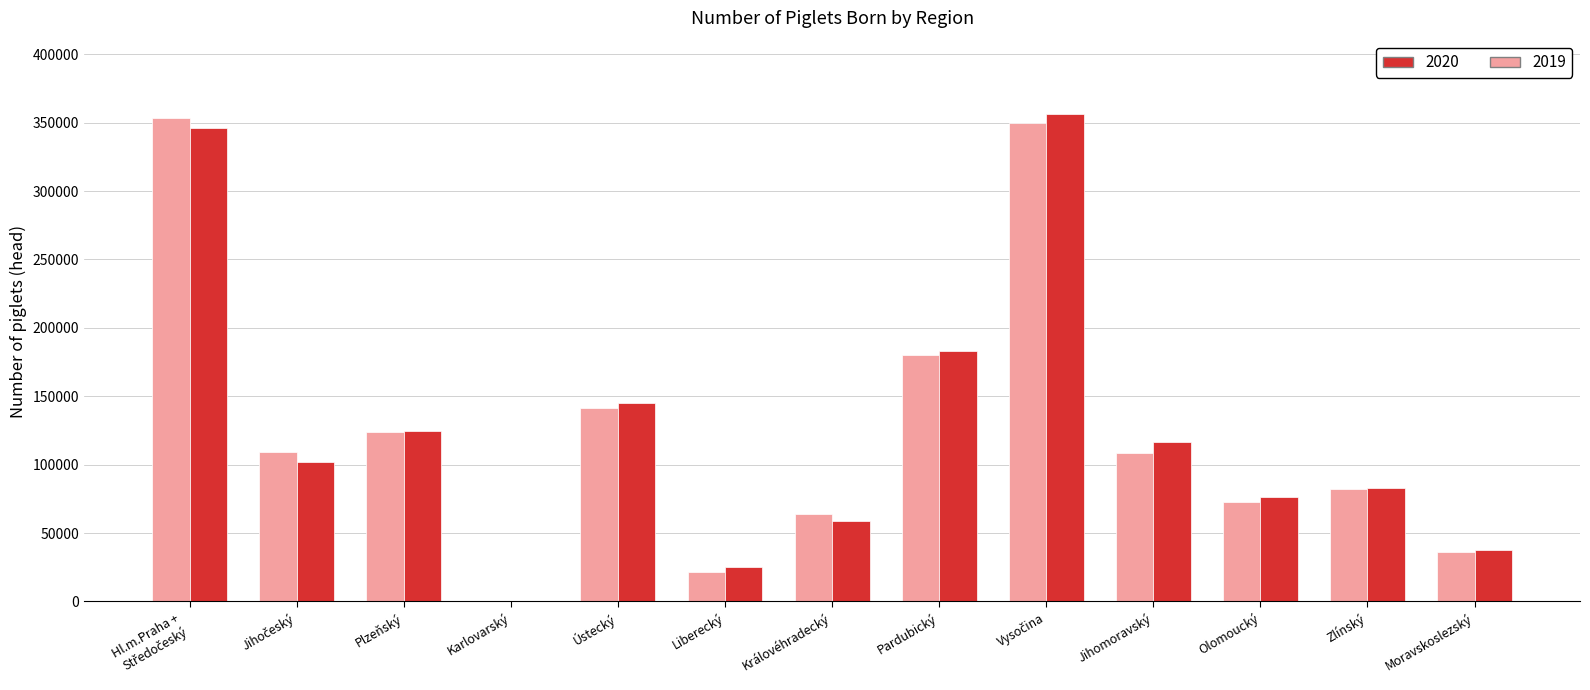

Count the number of categories in the chart.

13